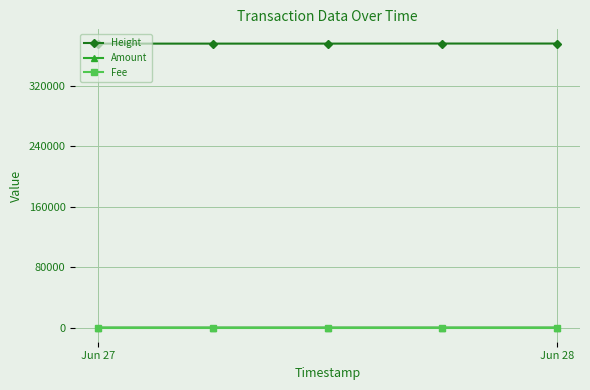

What is the lowest value of the Height series?

375720